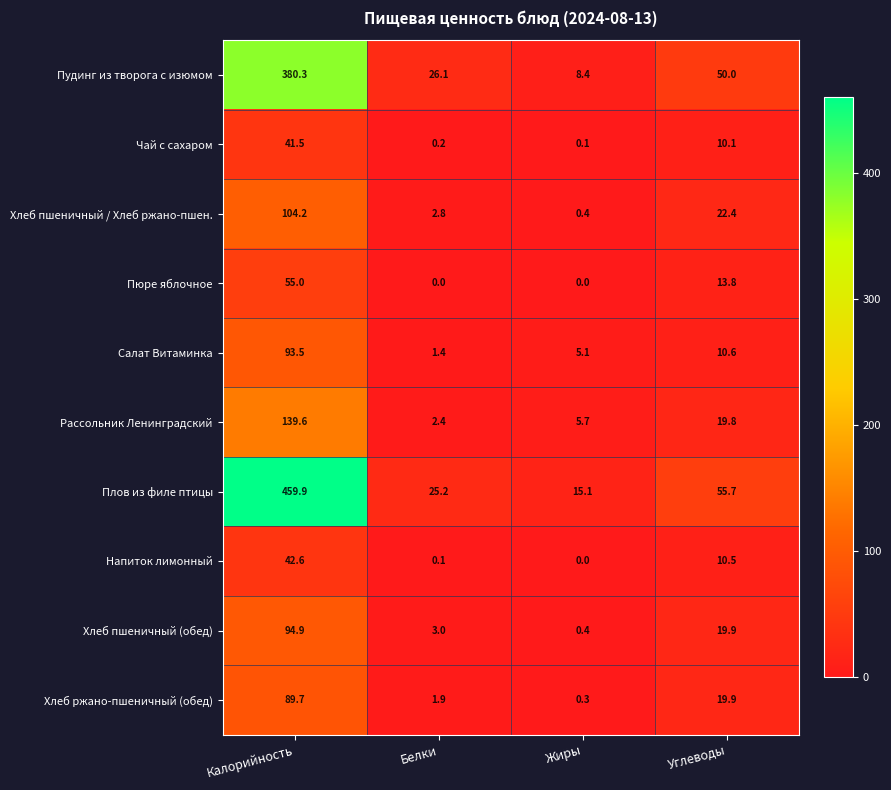

How many distinct data groups are displayed?

10